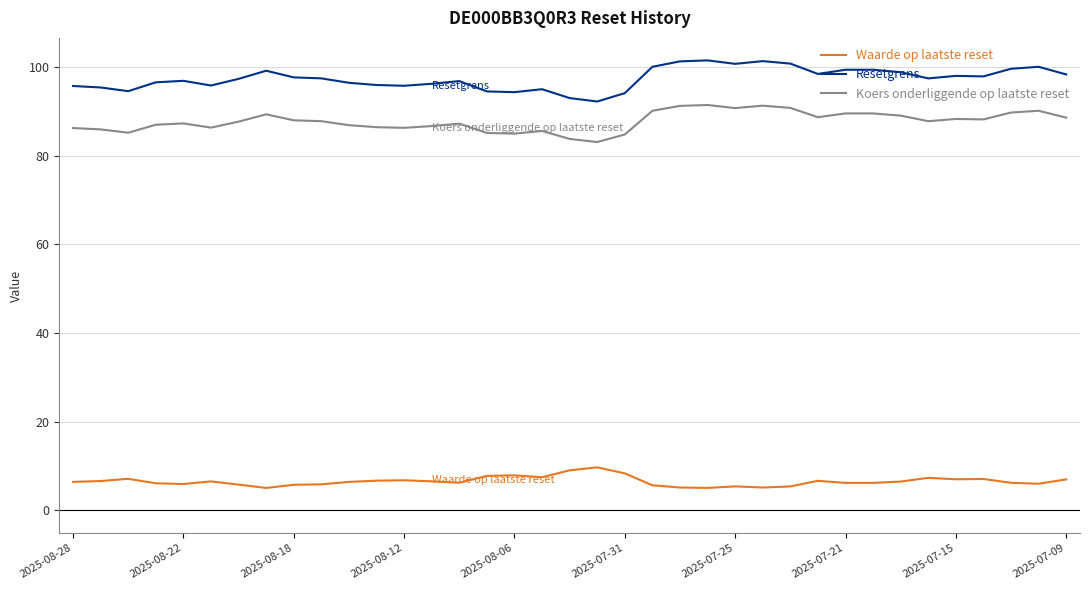

List the series in order of their peak value, highest first.

Resetgrens, Koers onderliggende op laatste reset, Waarde op laatste reset